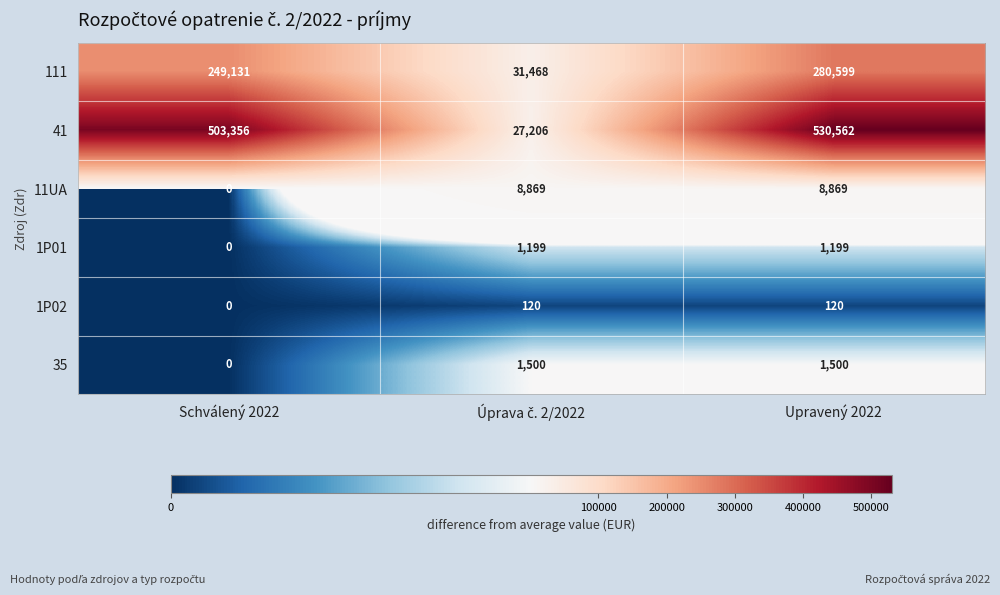

At how many categories does at least one series exceed 243564?

2